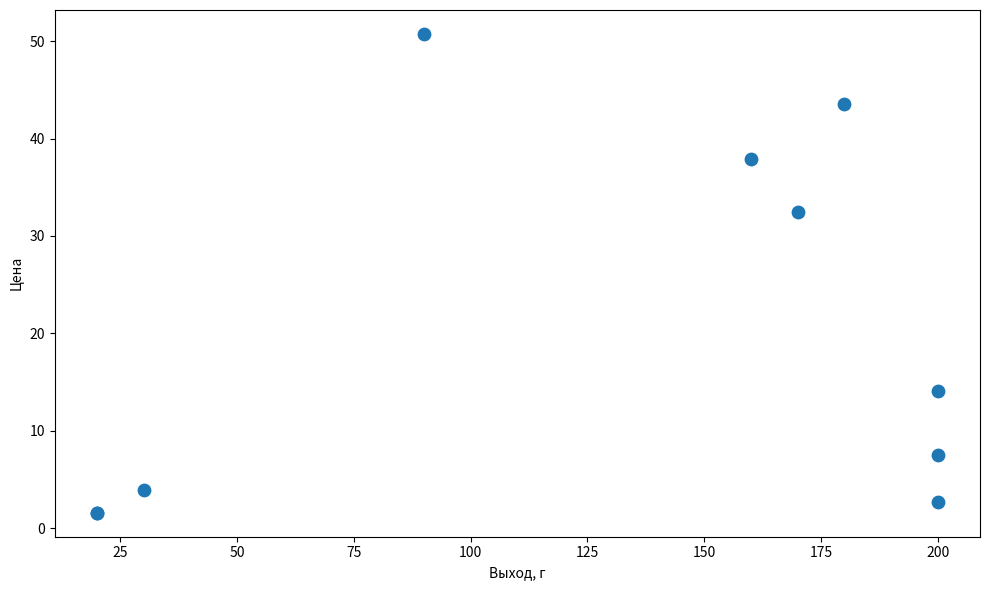

What Y value in the scatter plot is closest to 26?

32.5